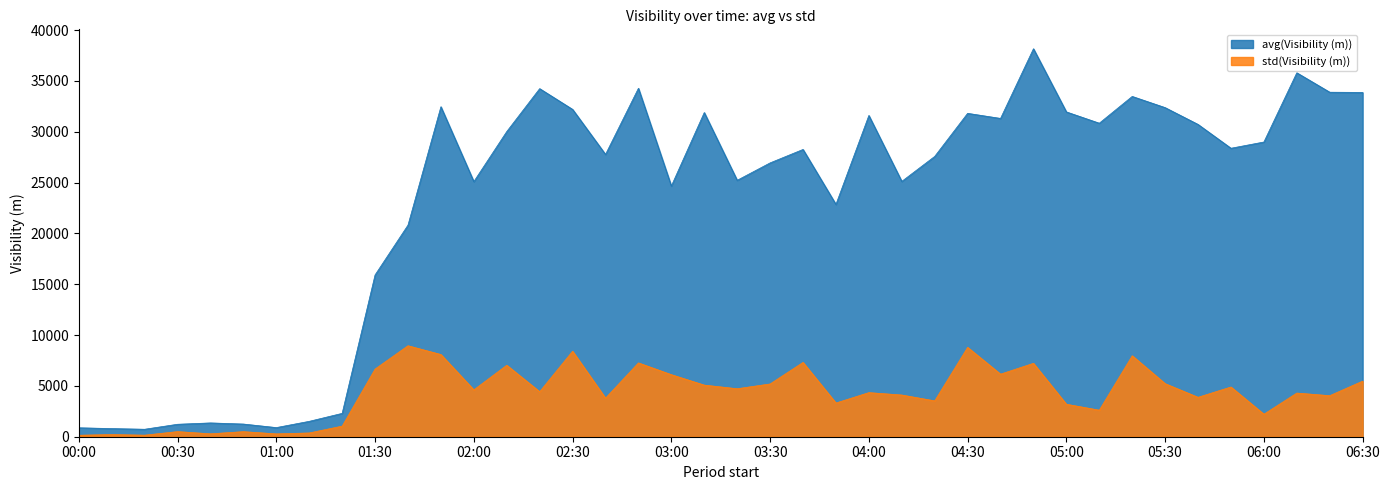

Which has a higher value, 2016-06-07 02:20:00 or 2016-06-07 01:40:00?

2016-06-07 02:20:00